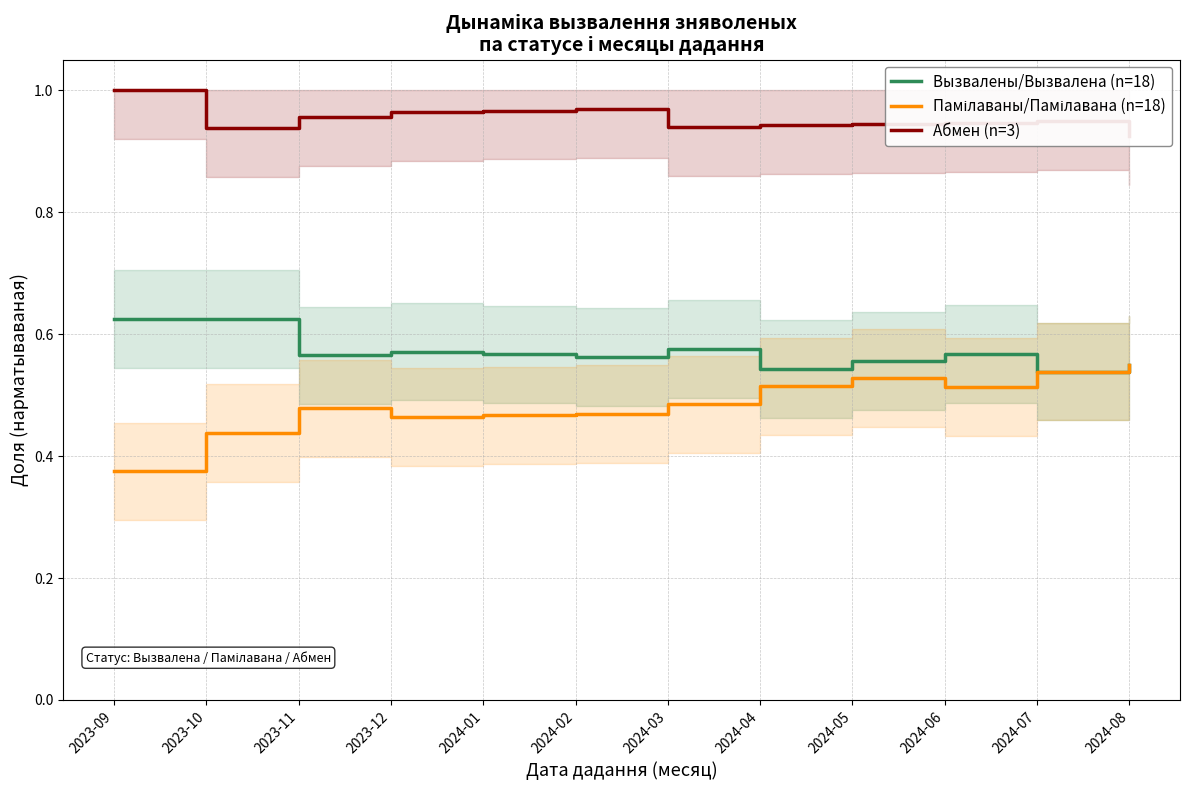

What value does the Вызвалены/Вызвалена (n=18) series have at 2023-09?

0.6